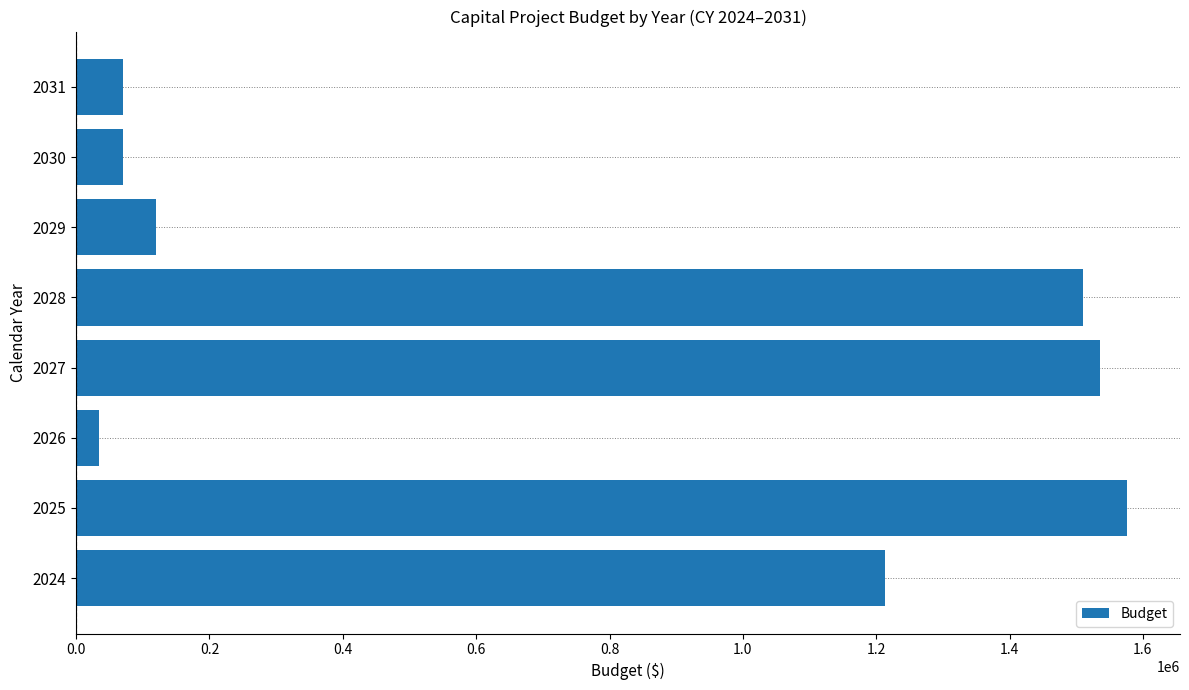

What is the change in value from 2024 to 2026?

-1177861